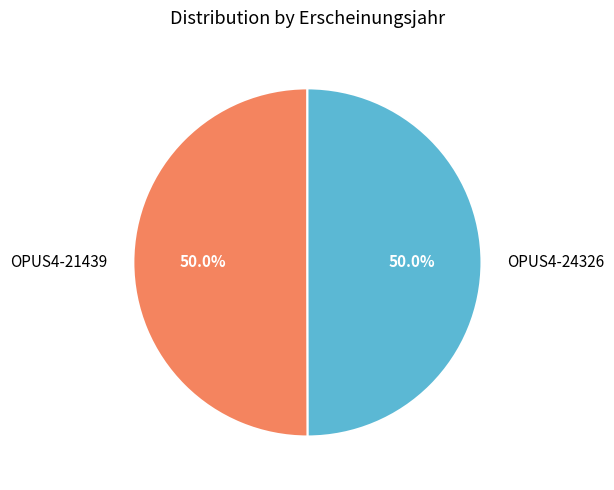

Is it true that OPUS4-21439 is 50% of the pie?

True